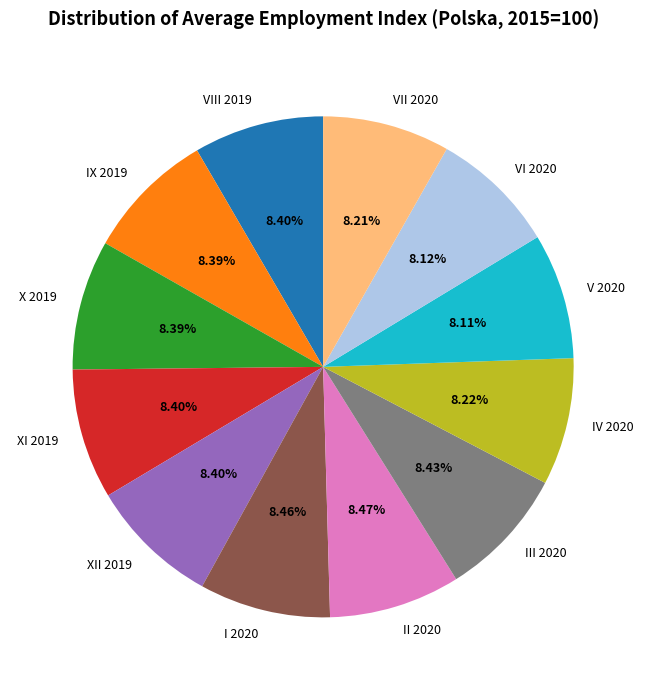

How many slices are in this pie chart?

12